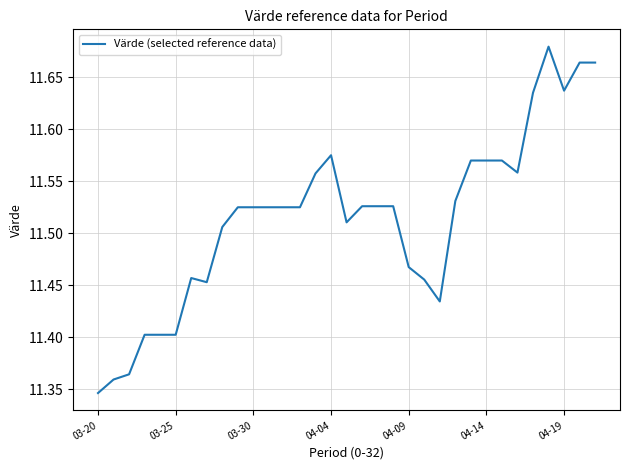

What is the difference between the maximum and minimum values?

0.3